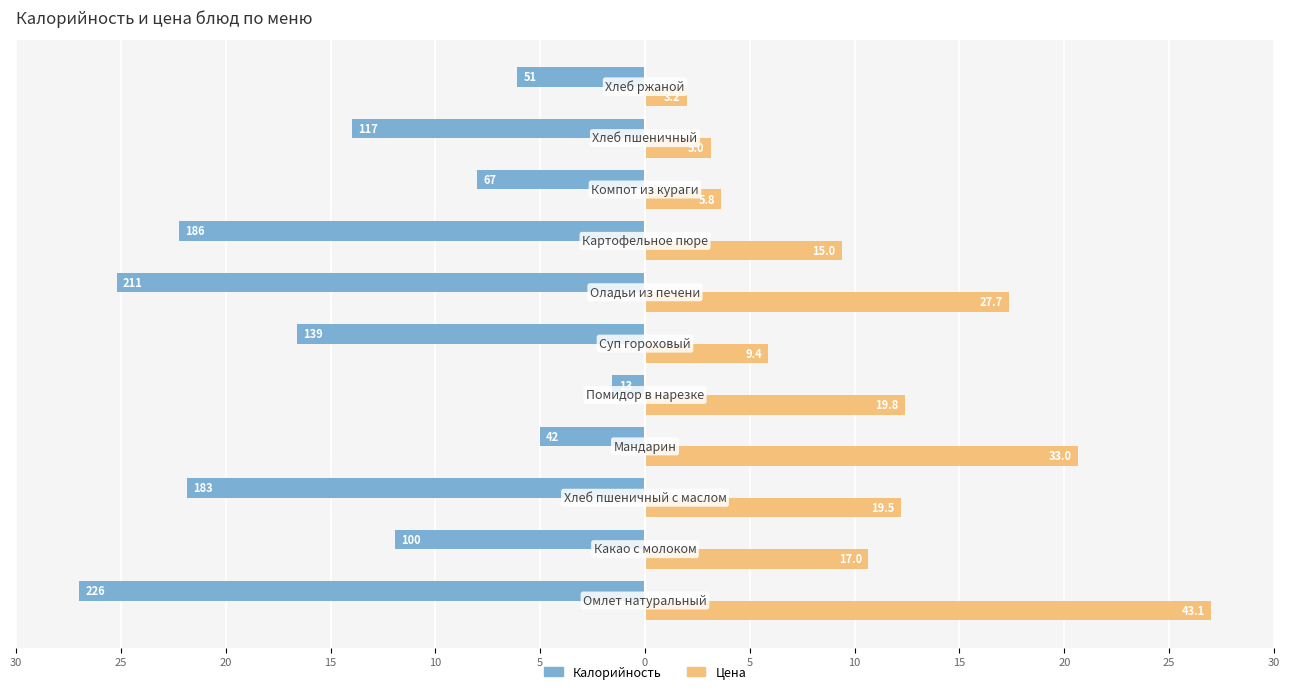

What are all the series names shown in the legend?

Калорийность, Цена